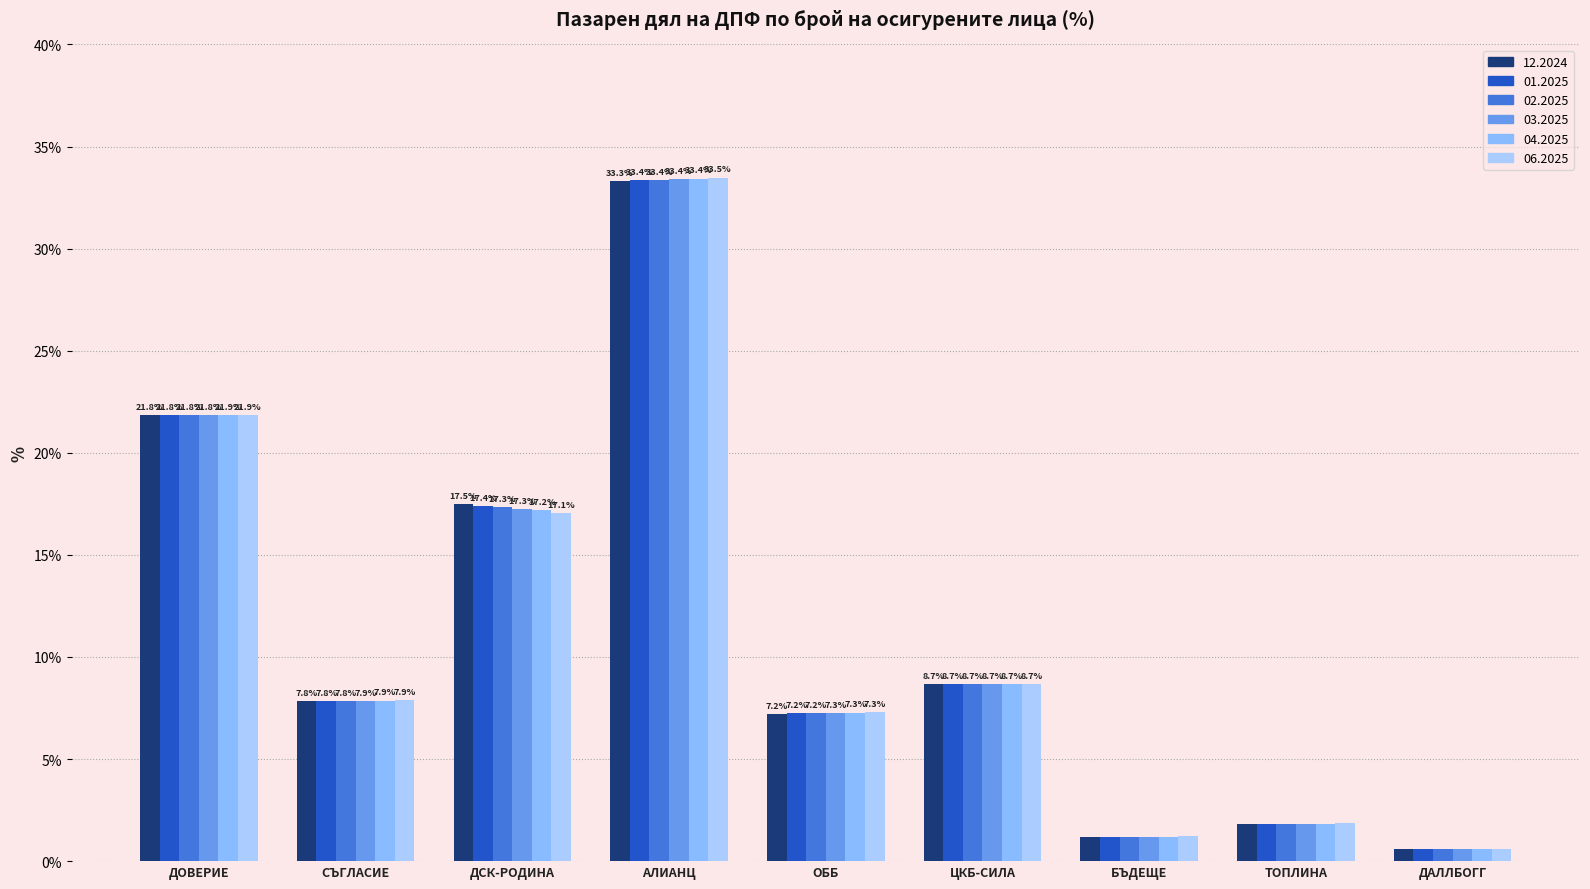

How many bars are there in total?

54